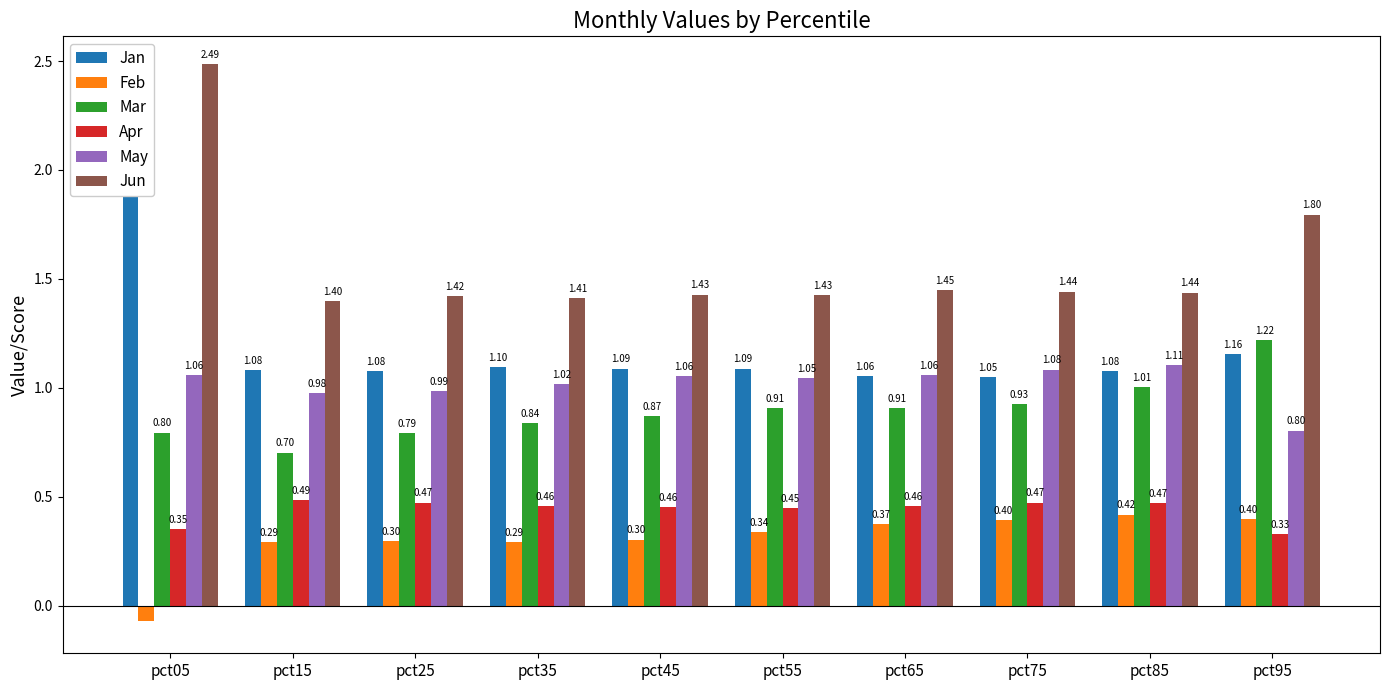

What is the value of the Apr bar at the 1st from the left?

0.4